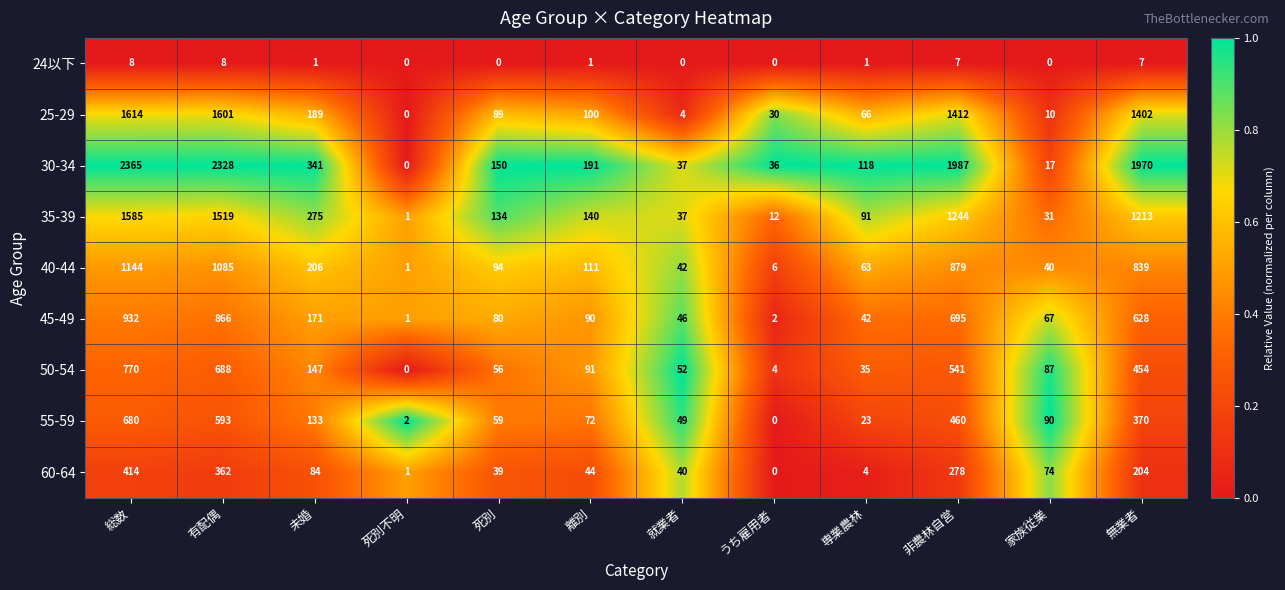

At which category is the sum across all series the highest?

総数